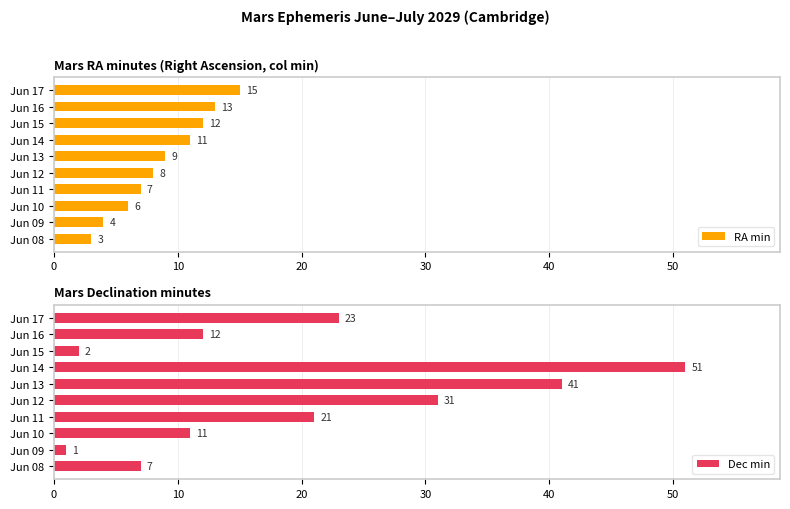

Reading left to right, list all the values displayed in this chart.

RA min: 3	4	6	7	8	9	11	12	13	15
Dec min: 7	1	11	21	31	41	51	2	12	23